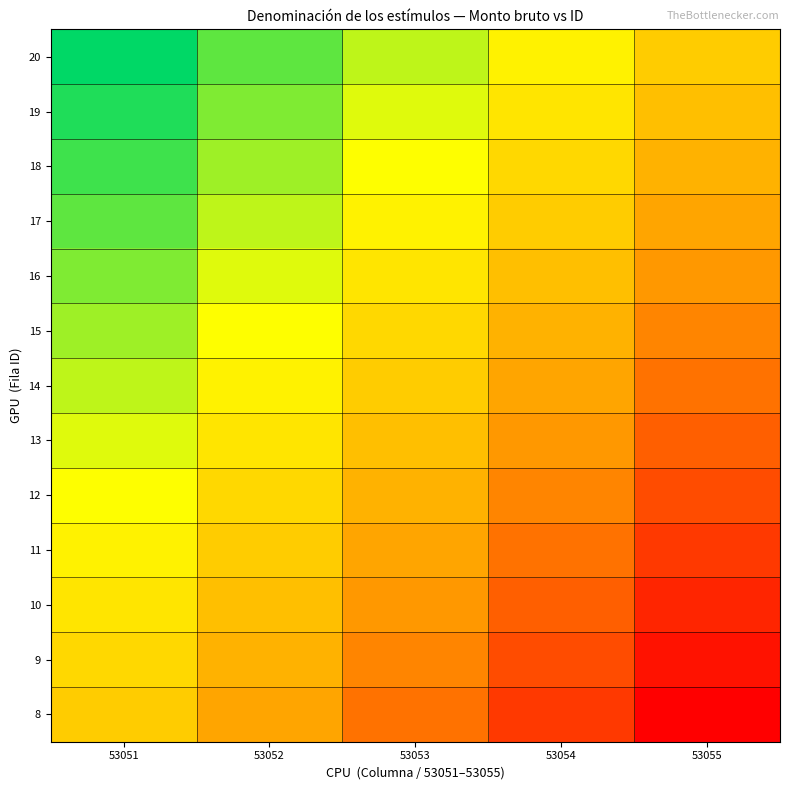

How many distinct data groups are displayed?

13